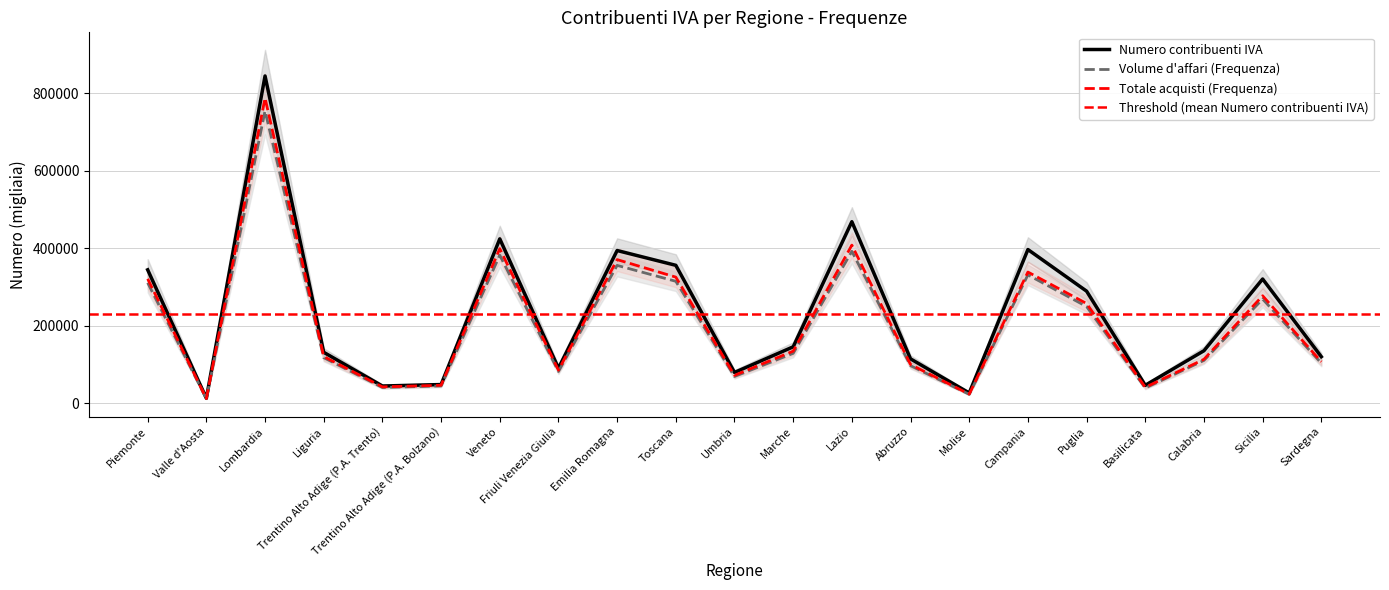

In Volume d'affari (Frequenza), how many points are lower than both neighbors (excluding endpoints)?

6